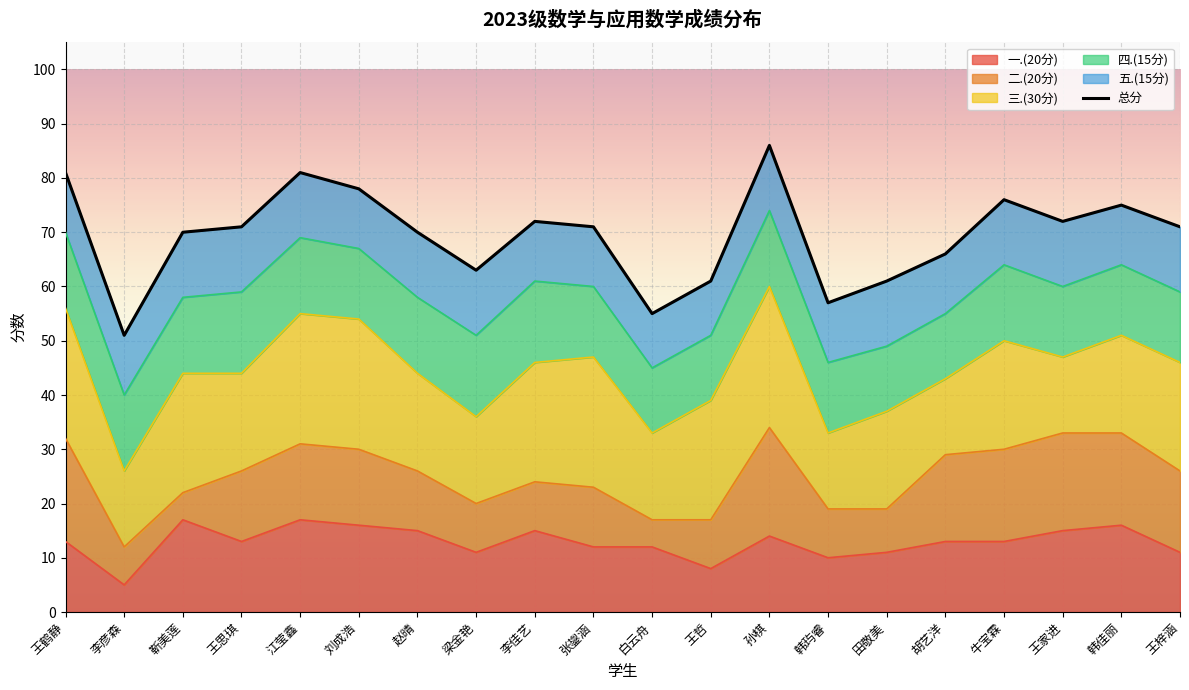

At which label is the value closest to 68?

靳美莲